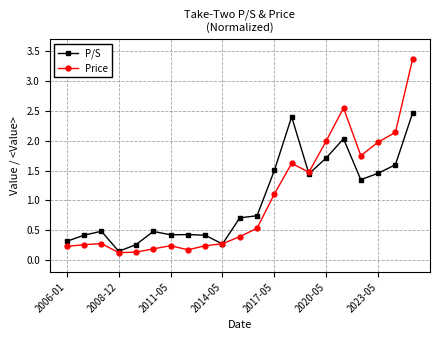

What is the value of the Price point at the 1st from the left?

0.2